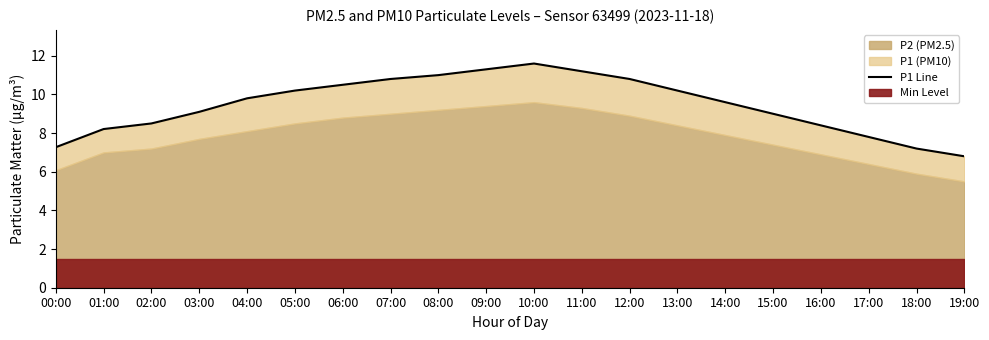

Reading left to right, transcribe all the data shown in this chart.

00:00=7.3	01:00=8.2	02:00=8.5	03:00=9.1	04:00=9.8	05:00=10.2	06:00=10.5	07:00=10.8	08:00=11.0	09:00=11.3	10:00=11.6	11:00=11.2	12:00=10.8	13:00=10.2	14:00=9.6	15:00=9.0	16:00=8.4	17:00=7.8	18:00=7.2	19:00=6.8